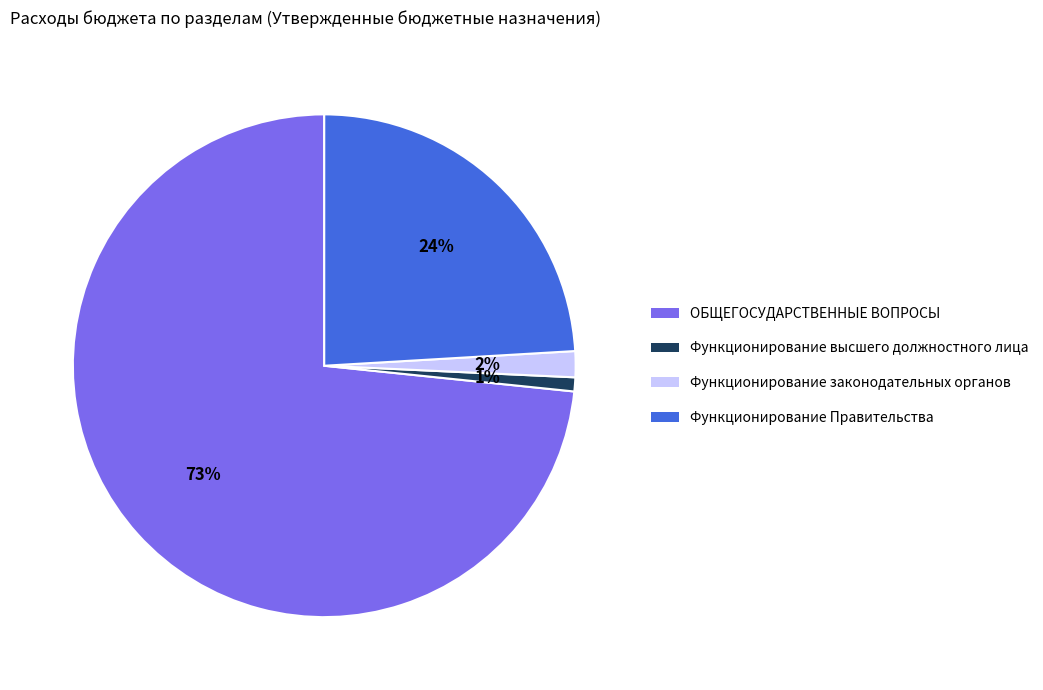

What percentage is the Функционирование высшего должностного лица slice, to the nearest percent?

1%